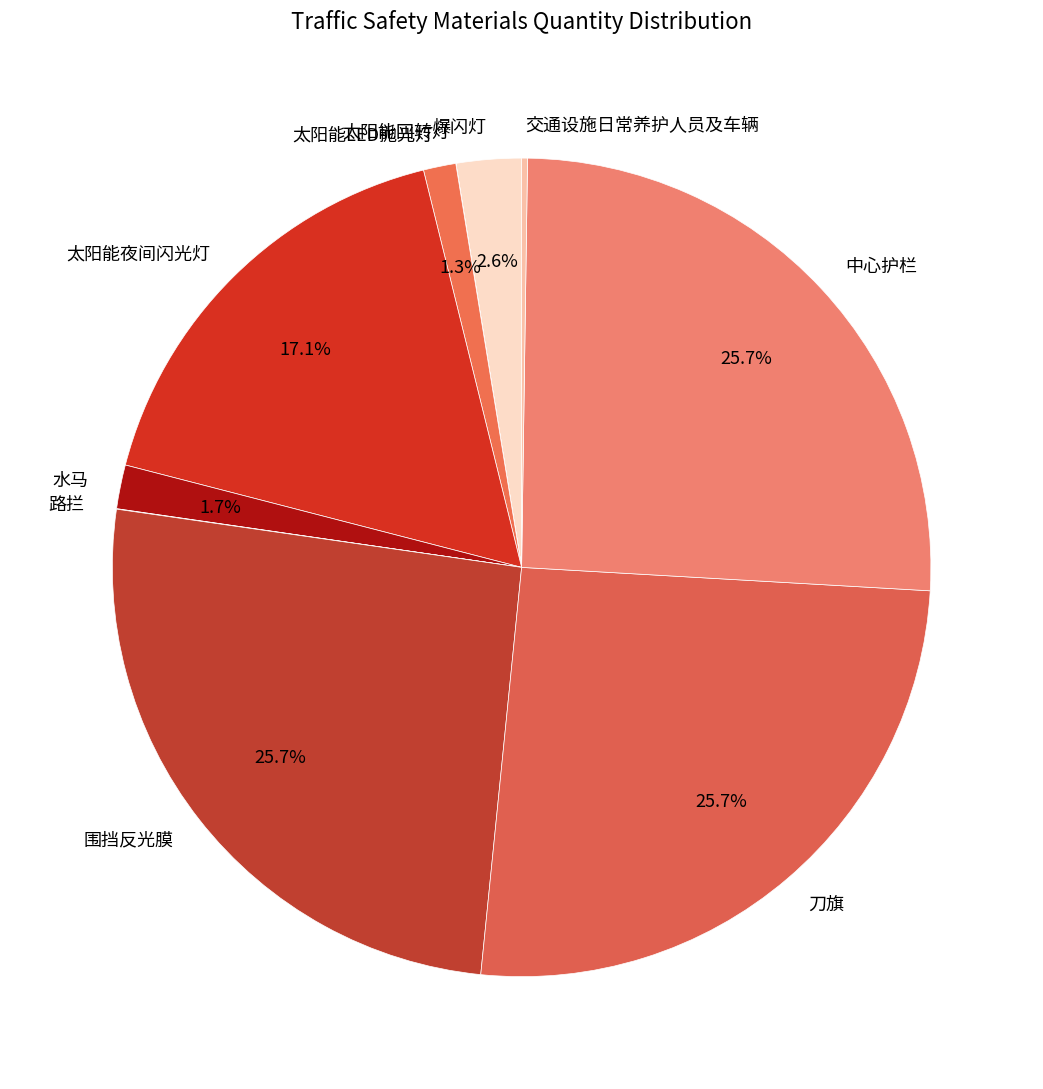

How much of the chart is everything except 太阳能LED抛光灯?

98.7%